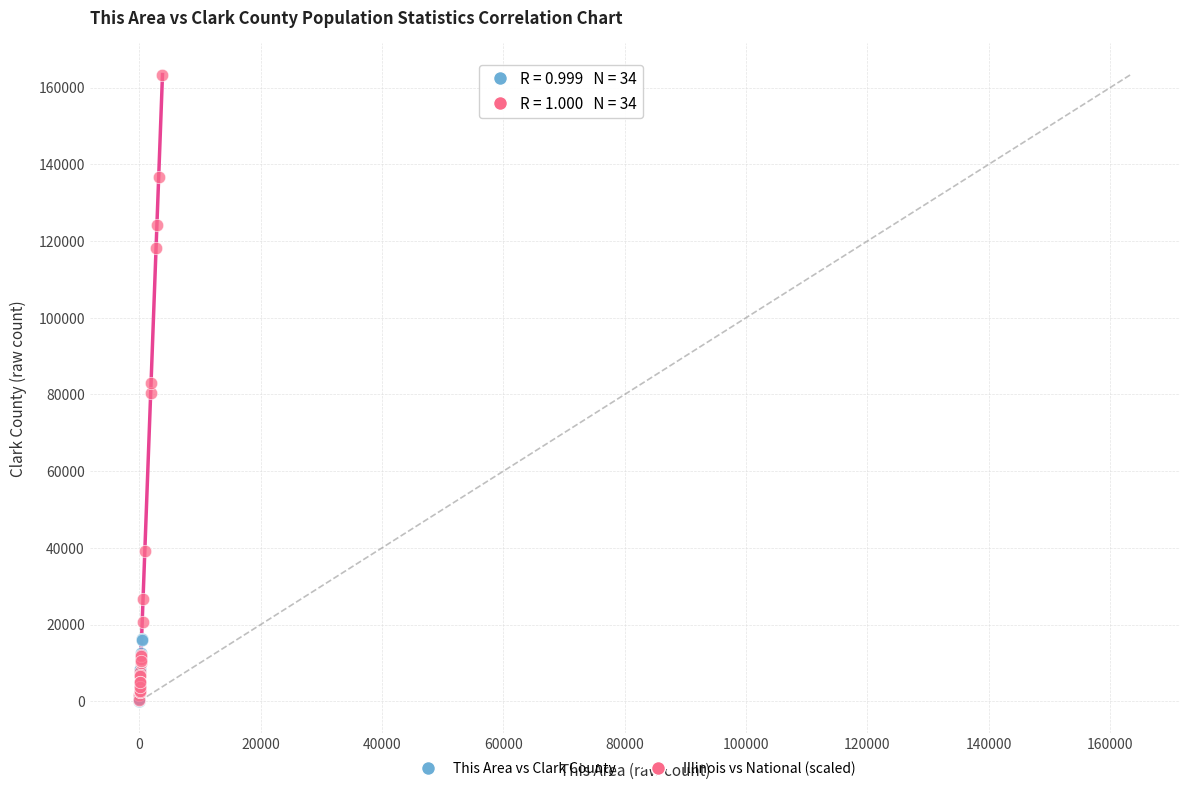

Which series has the widest spread of Y values?

Illinois vs National (scaled)